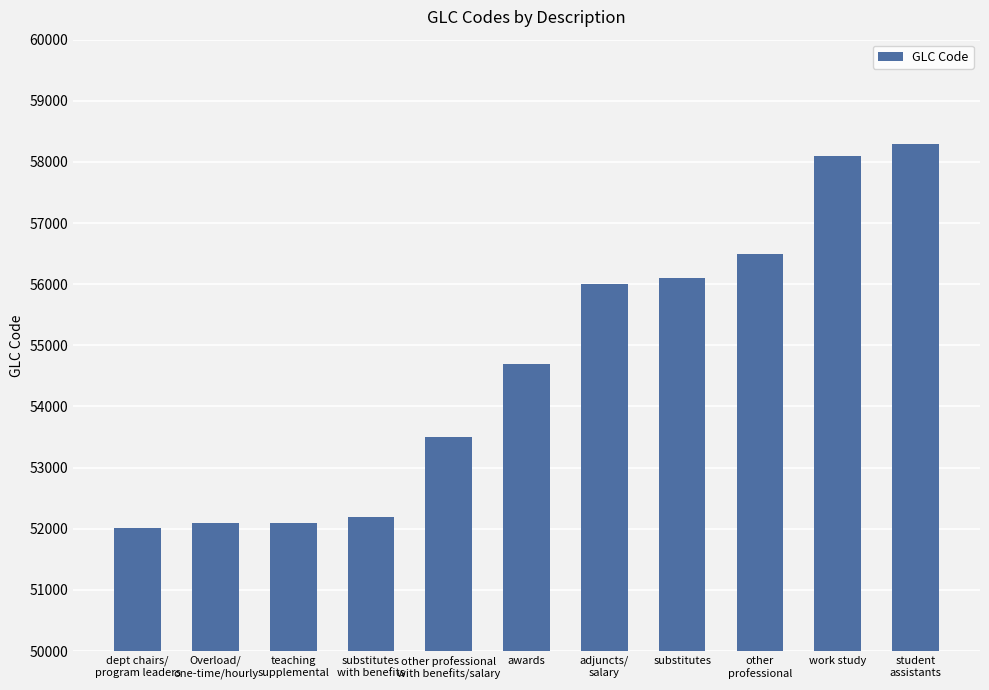

What is the smallest value displayed?

52005